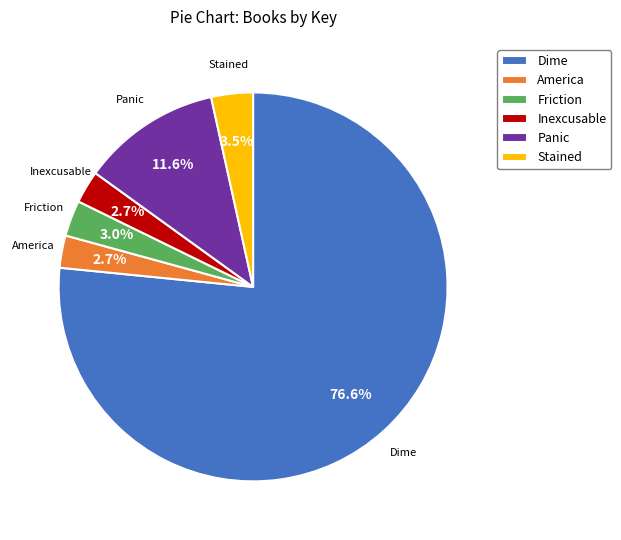

Combined, do Stained and Friction account for over 50%?

No